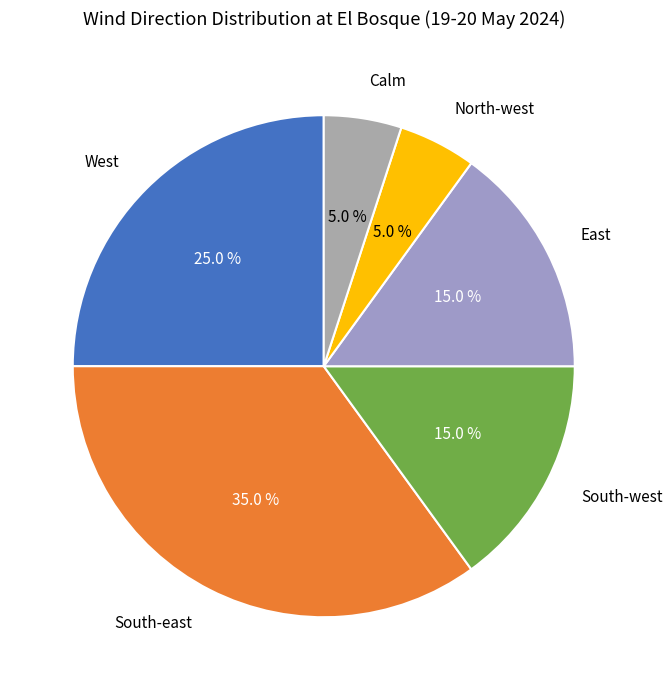

To the nearest percent, what is the average slice percentage?

17%